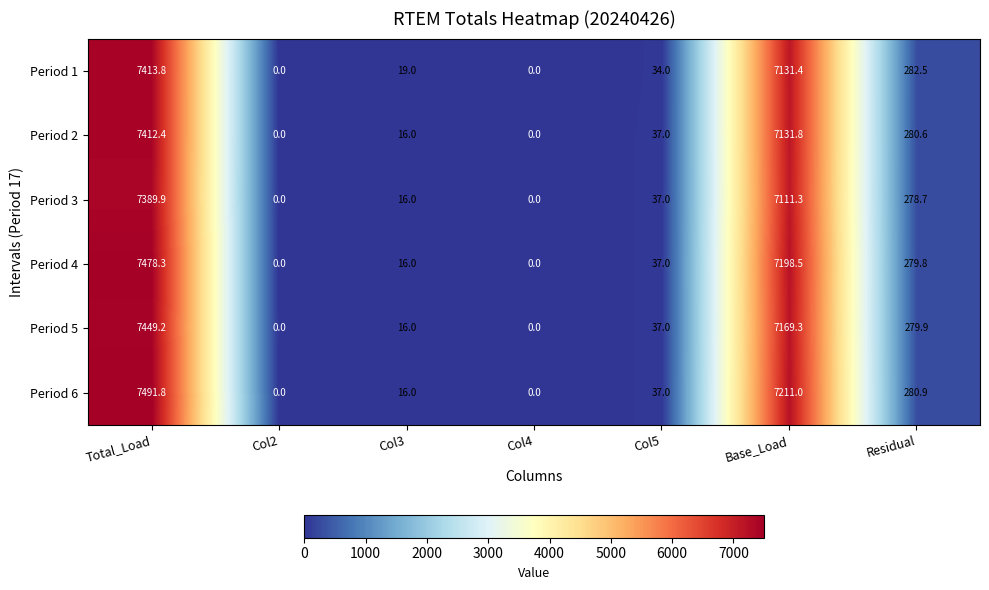

Count the number of categories in the chart.

7